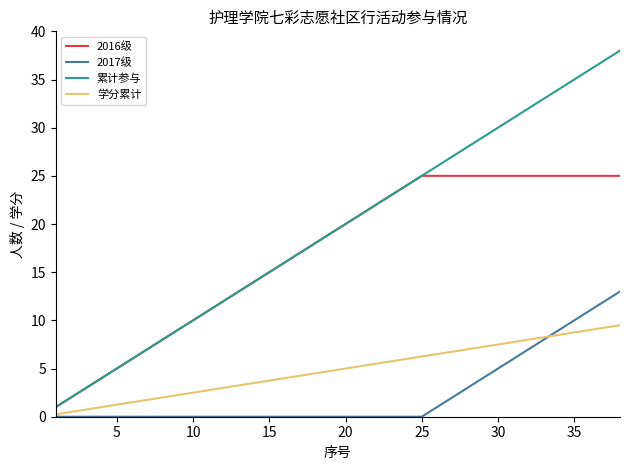

Does the chart display data point markers on the line(s)?

No